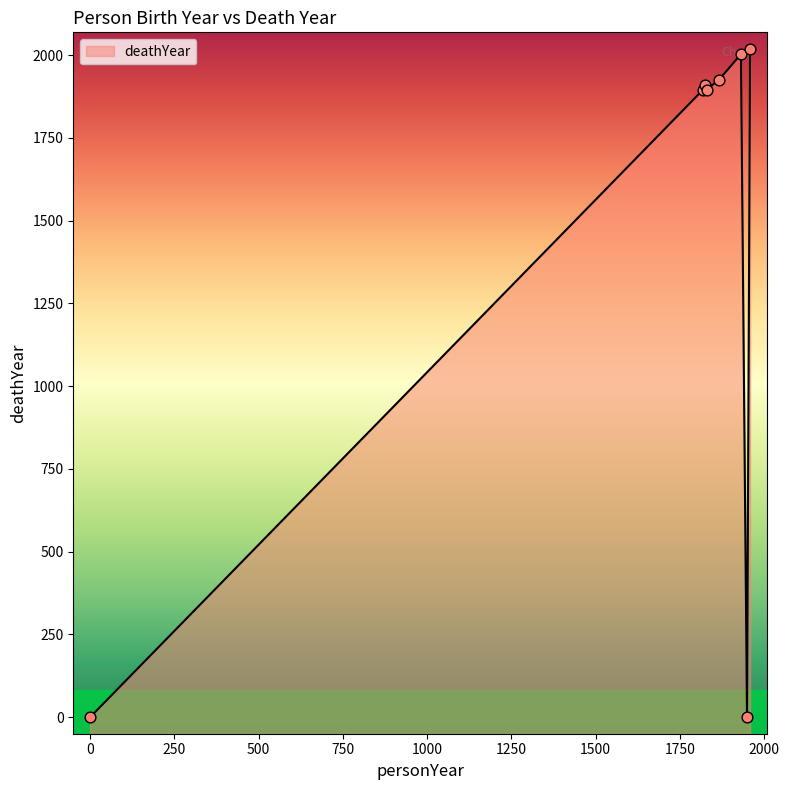

Approximately how many times larger is the value at 1818 compared to 1958?

0.9